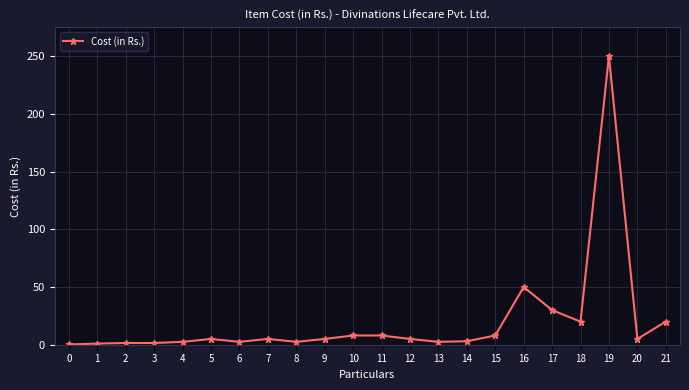

Approximately how many times larger is the value at 19 compared to 4?

100.0